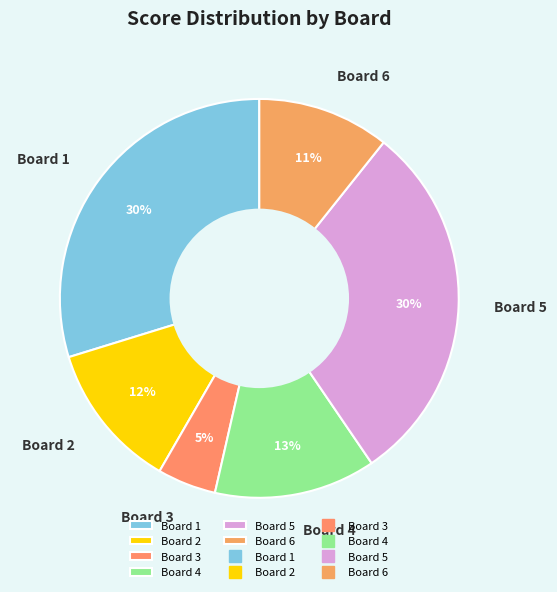

Does Board 3 represent more than half of the total?

No